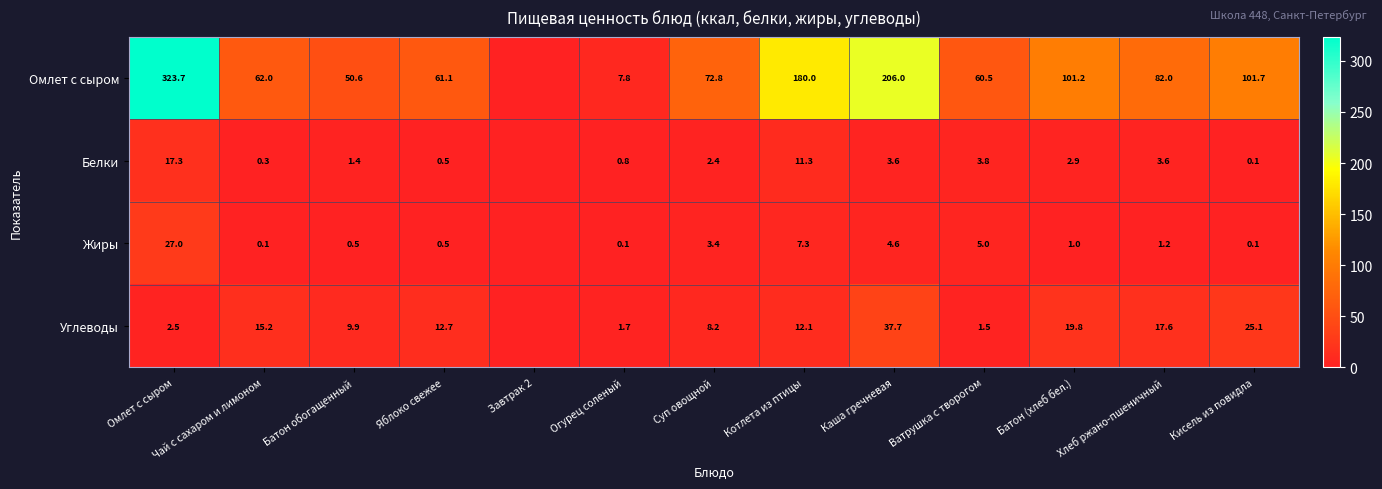

What is the spread (max minus min) of values at Батон обогащенный?

50.1